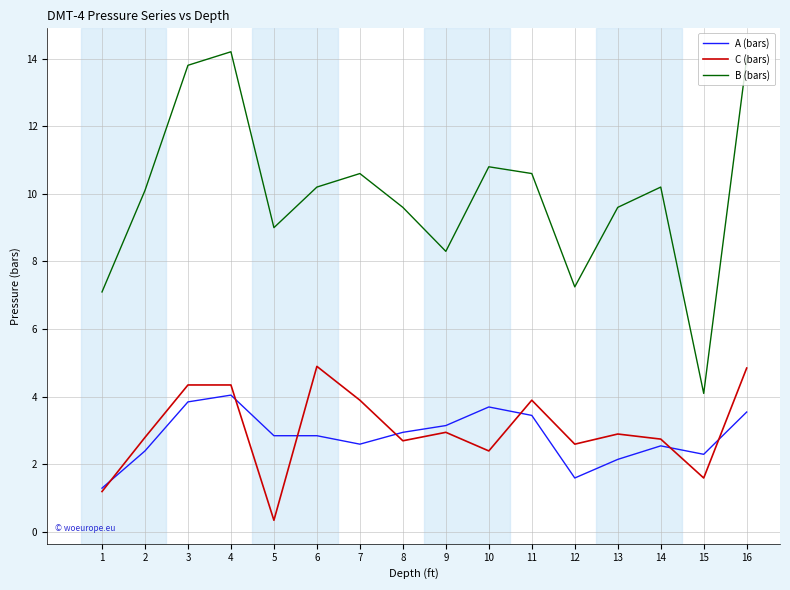

Which series has the largest total across all categories?

B (bars)